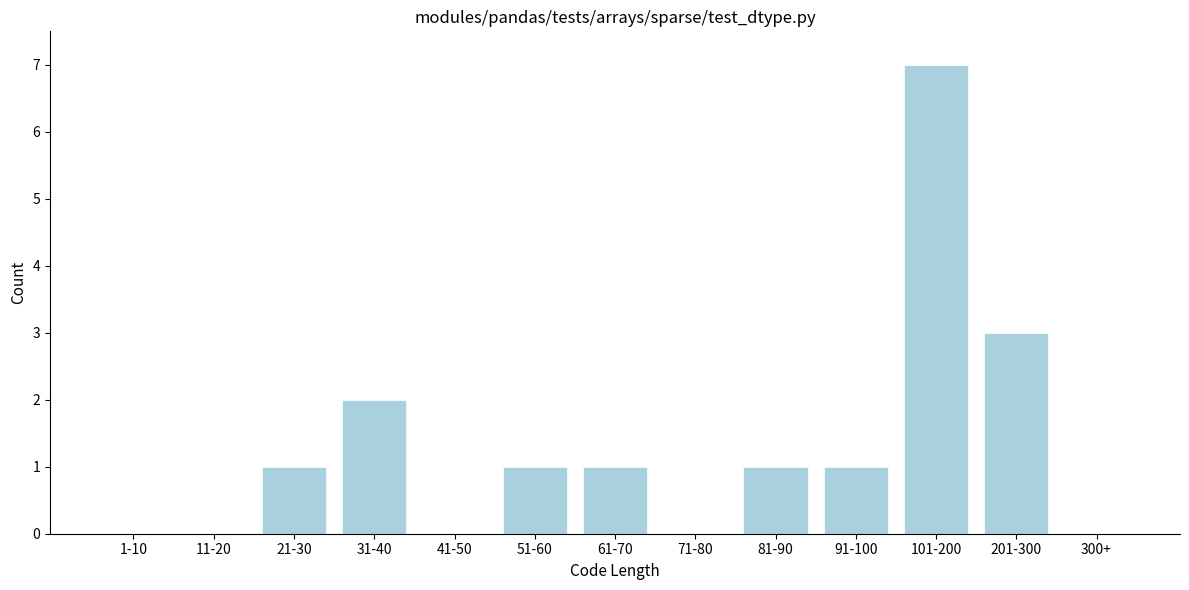

Reading right to left, what are all the values shown in this chart?

300+=0	201-300=3	101-200=7	91-100=1	81-90=1	71-80=0	61-70=1	51-60=1	41-50=0	31-40=2	21-30=1	11-20=0	1-10=0